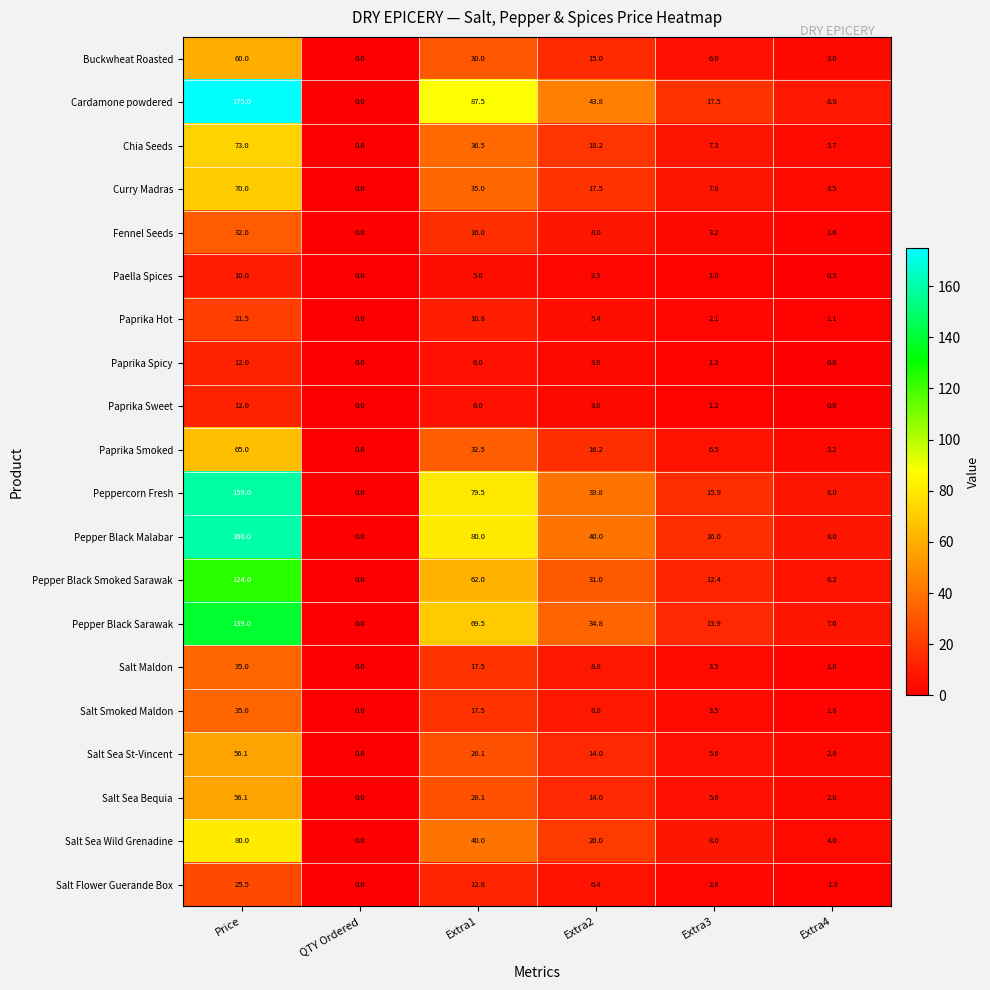

What is the sum of all Salt Maldon values?

66.6